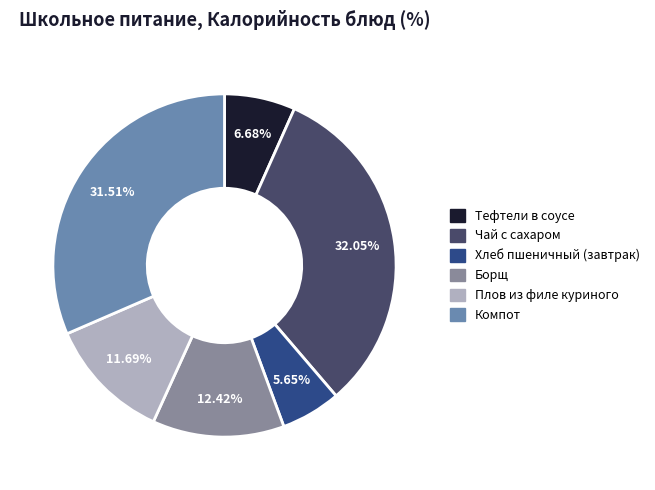

Is it true that Компот is 32% of the pie?

True